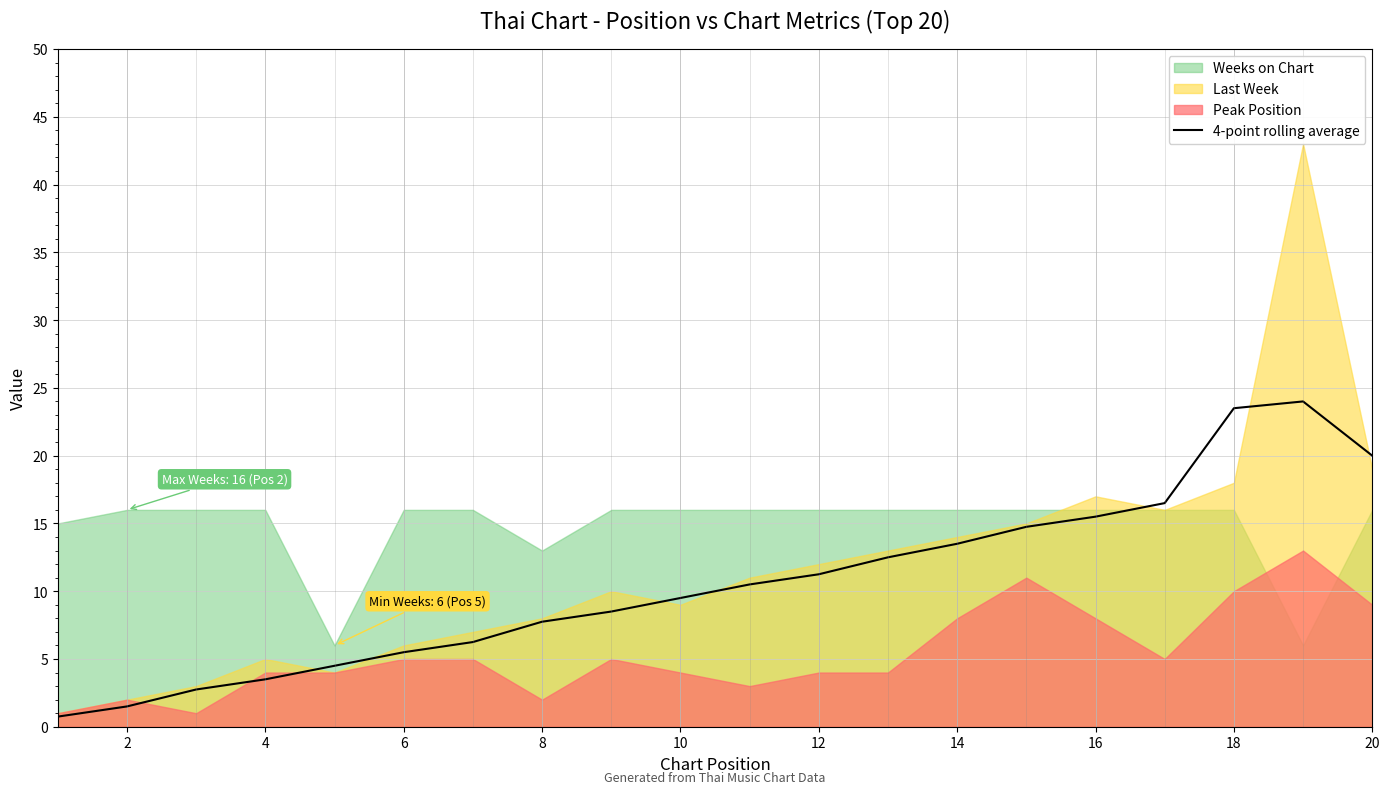

The value of 4-point rolling average at 20 is 35.2. True or false?

False